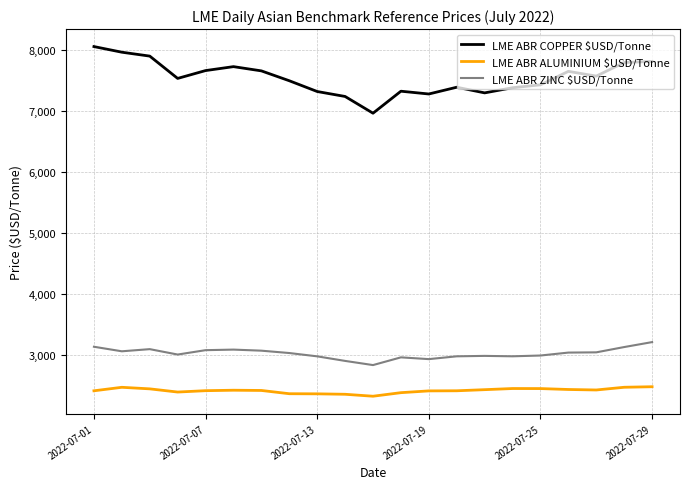

Which series has the widest spread of values?

LME ABR COPPER $USD/Tonne